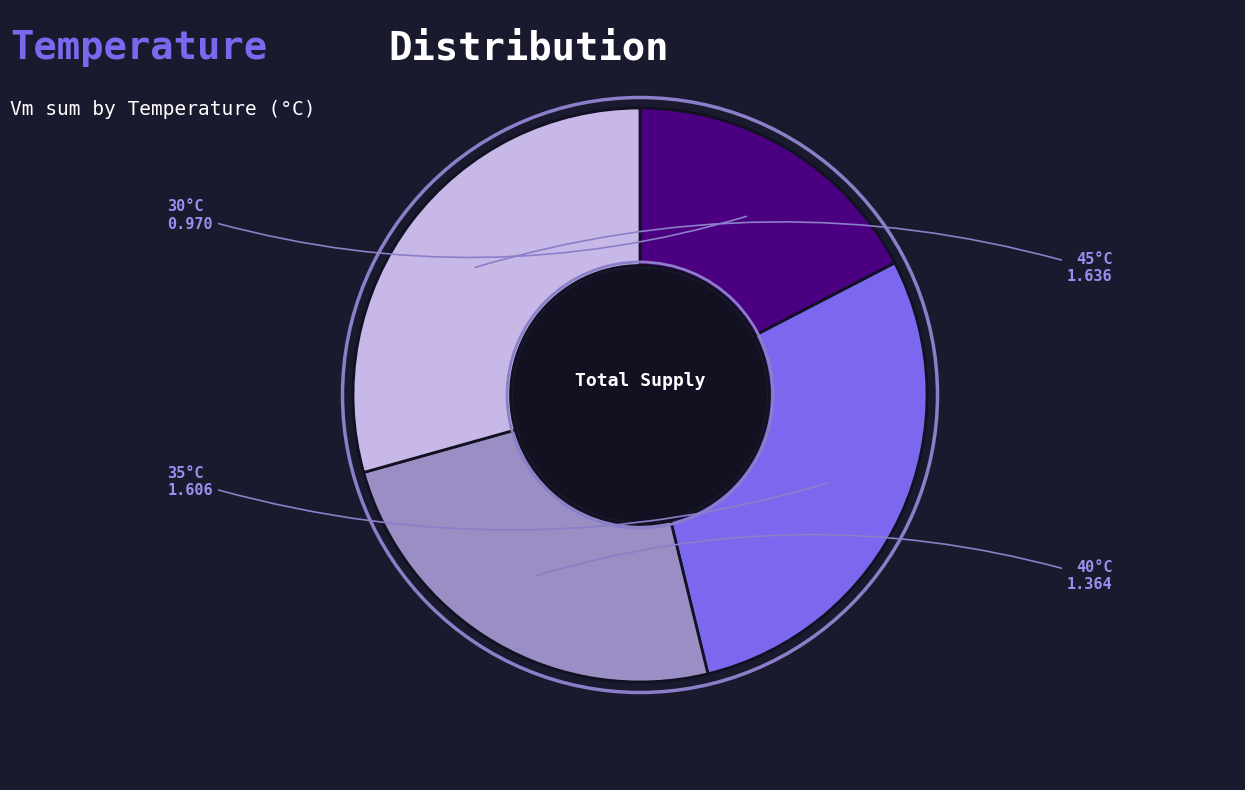

Is there a majority slice in this chart?

No